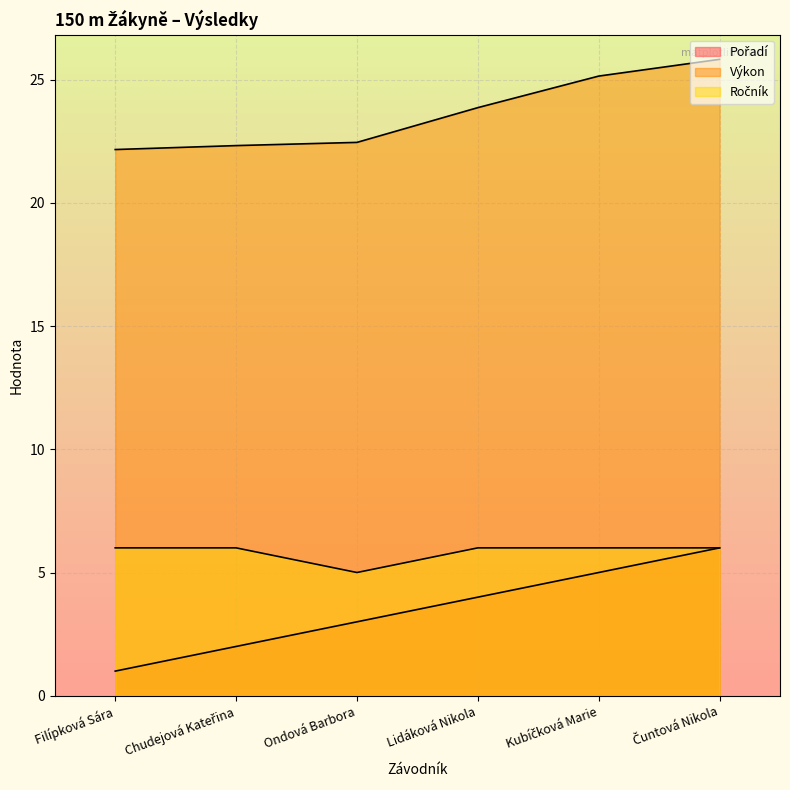

True or false: Pořadí and Ročník intersect in this chart.

False